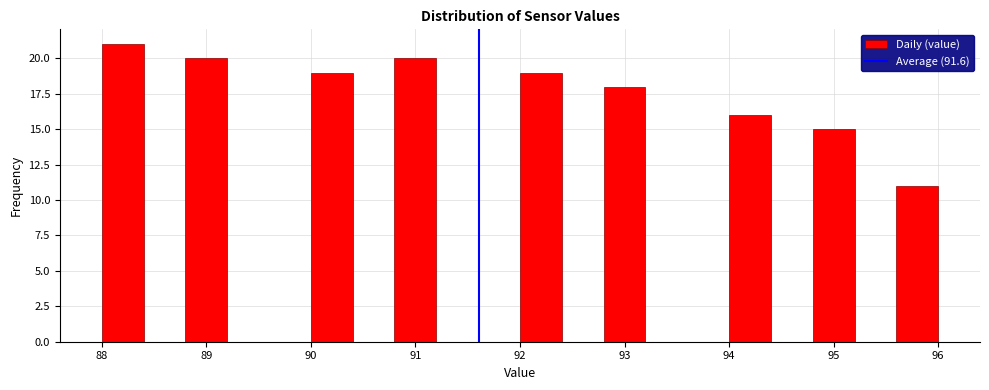

Reading left to right, list every bar in this chart as the range it spans on the x-axis followed by its height. The values are not printed on the chart, so give them approximately, as read against the axis.

88.0 to 88.4: 21
88.4 to 88.8: 0
88.8 to 89.2: 20
89.2 to 89.6: 0
89.6 to 90.0: 0
90.0 to 90.4: 19
90.4 to 90.8: 0
90.8 to 91.2: 20
91.2 to 91.6: 0
91.6 to 92.0: 0
92.0 to 92.4: 19
92.4 to 92.8: 0
92.8 to 93.2: 18
93.2 to 93.6: 0
93.6 to 94.0: 0
94.0 to 94.4: 16
94.4 to 94.8: 0
94.8 to 95.2: 15
95.2 to 95.6: 0
95.6 to 96.0: 11